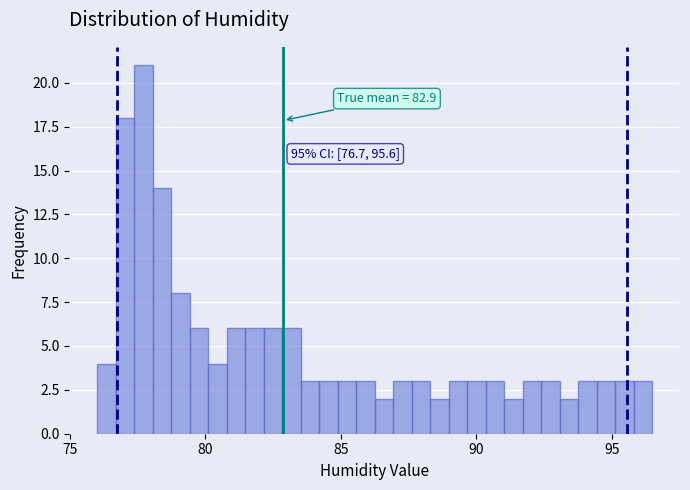

Read against the x-axis, roughly where is the centre of the tallest bar?

77.5